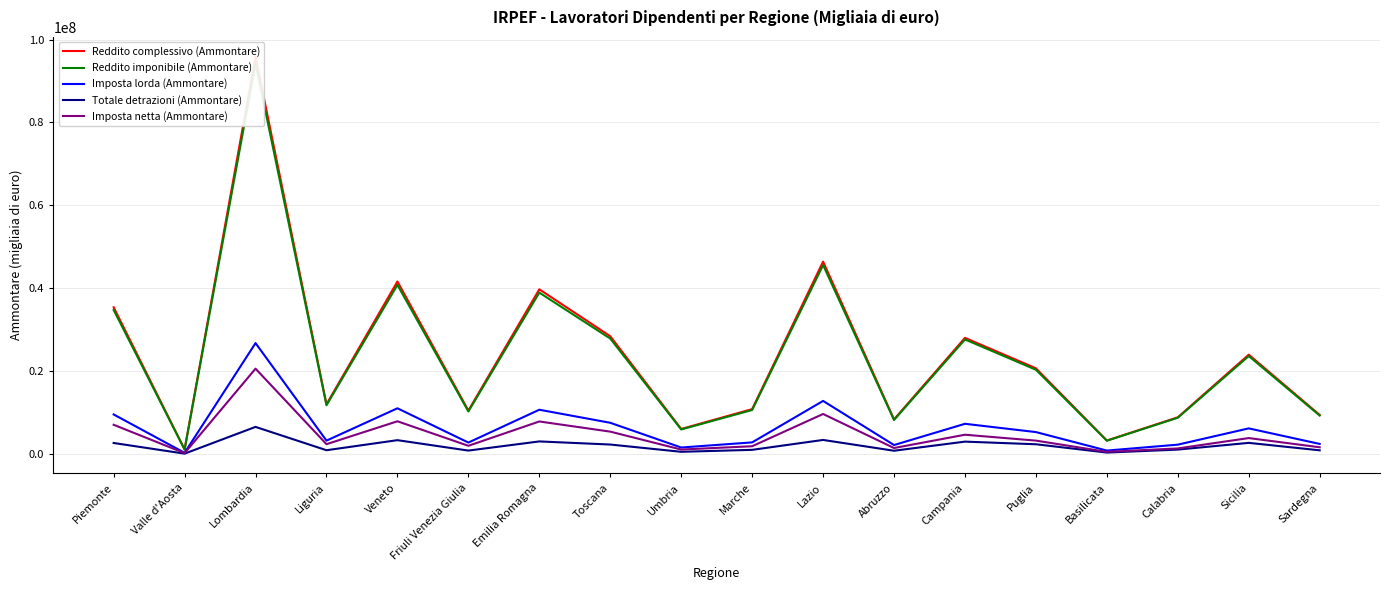

What are all the series names shown in the legend?

Reddito complessivo (Ammontare), Reddito imponibile (Ammontare), Imposta lorda (Ammontare), Totale detrazioni (Ammontare), Imposta netta (Ammontare)